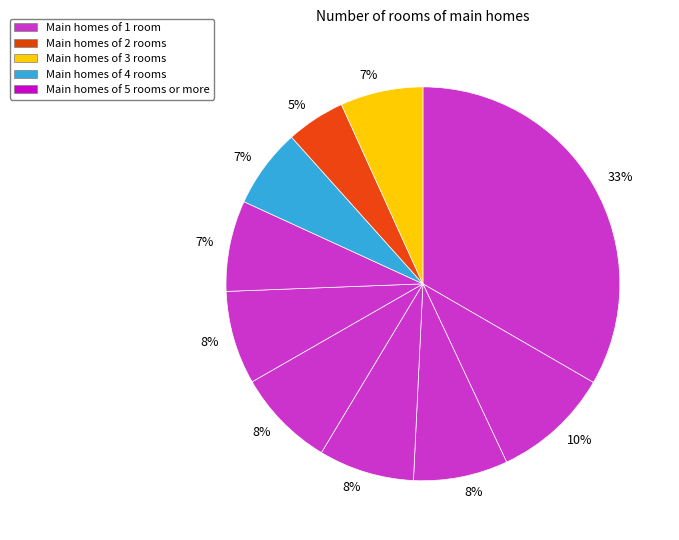

Count the number of slices in the pie.

10